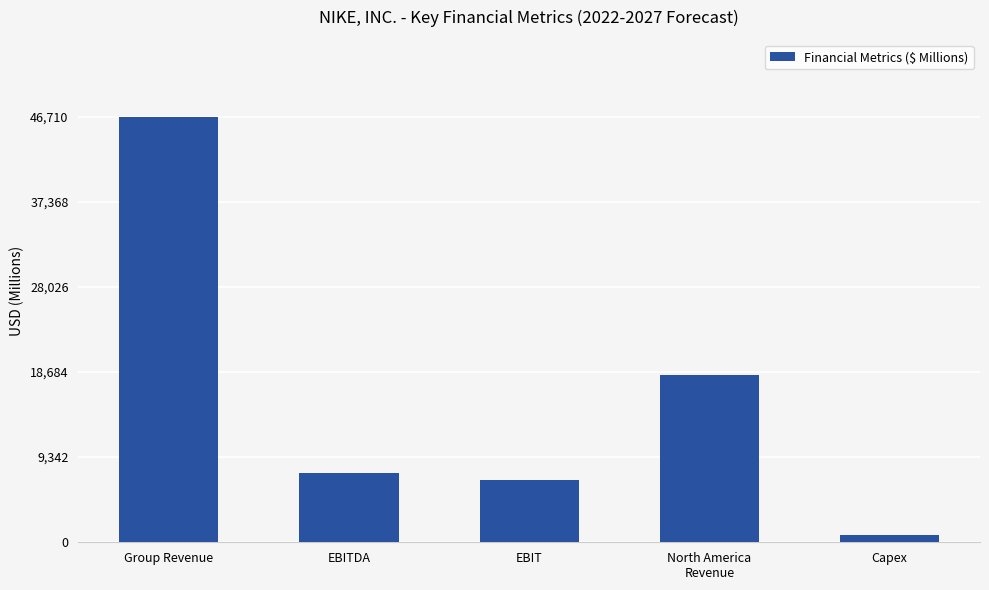

The chart shows a value of 46710 at Group Revenue. True or false?

True